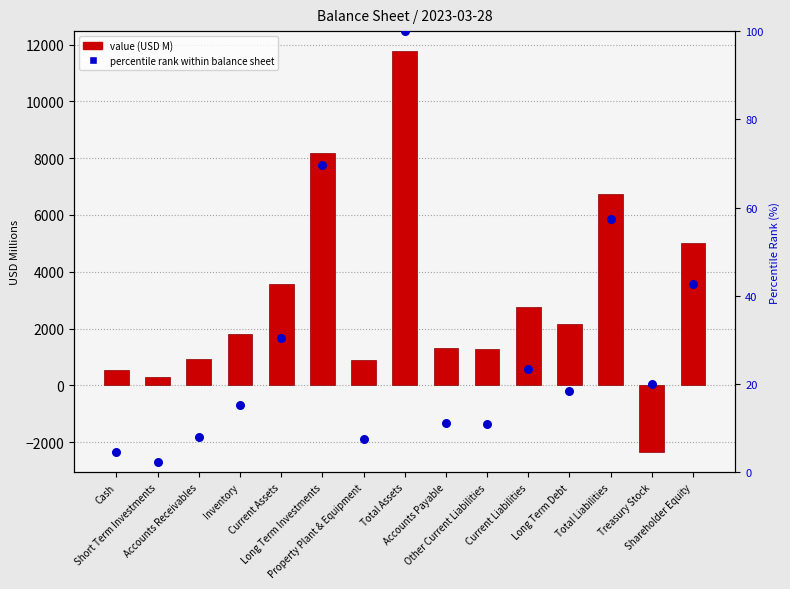

Approximately how many times larger is the value at Inventory compared to Short Term Investments?

6.4